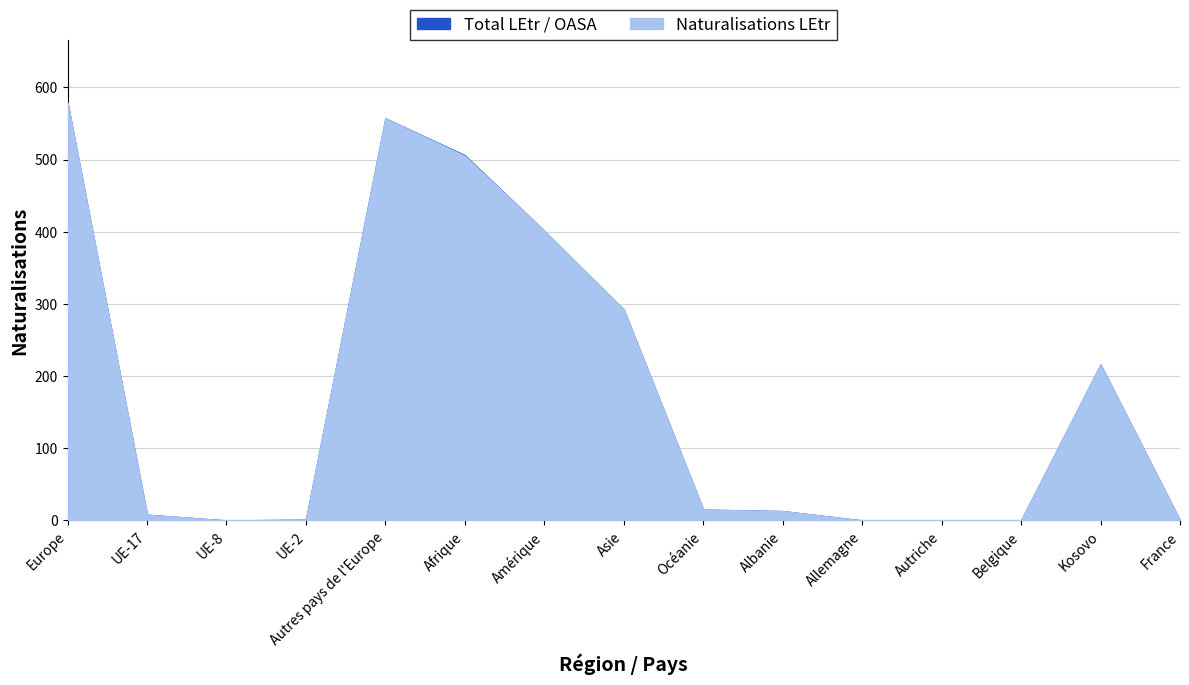

Reading left to right, extract all data points from this chart.

Total LEtr / OASA: Europe=579	UE-17=8	UE-8=0	UE-2=1	Autres pays de l'Europe=557	Afrique=506	Amérique=401	Asie=292	Océanie=15	Albanie=13	Allemagne=0	Autriche=0	Belgique=0	Kosovo=216	France=0
Naturalisations LEtr: Europe=579	UE-17=8	UE-8=0	UE-2=1	Autres pays de l'Europe=557	Afrique=505	Amérique=401	Asie=292	Océanie=15	Albanie=13	Allemagne=0	Autriche=0	Belgique=0	Kosovo=216	France=0